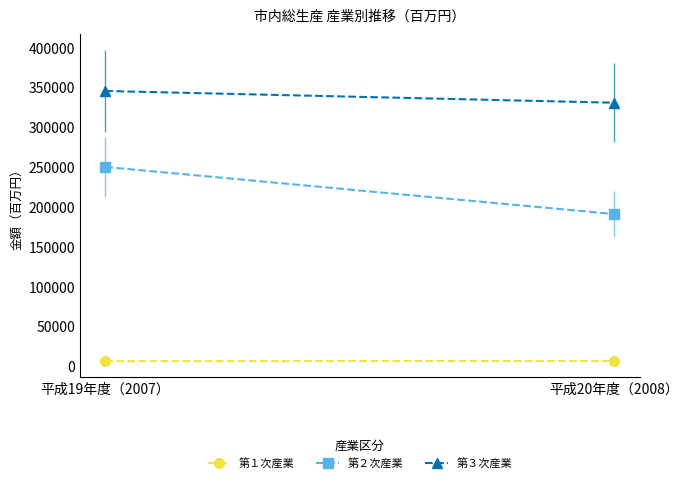

At 平成19年度（2007）, list the series in order from smallest to largest.

第１次産業, 第２次産業, 第３次産業